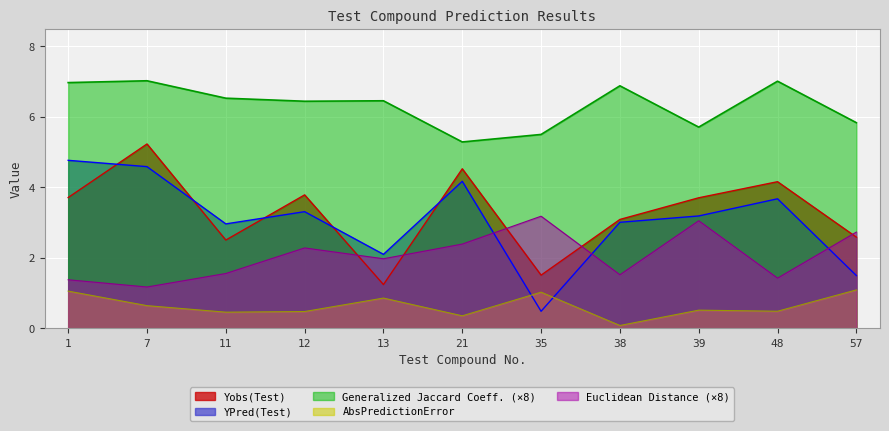

What is the difference between the YPred(Test) values at 7 and 39?

1.4